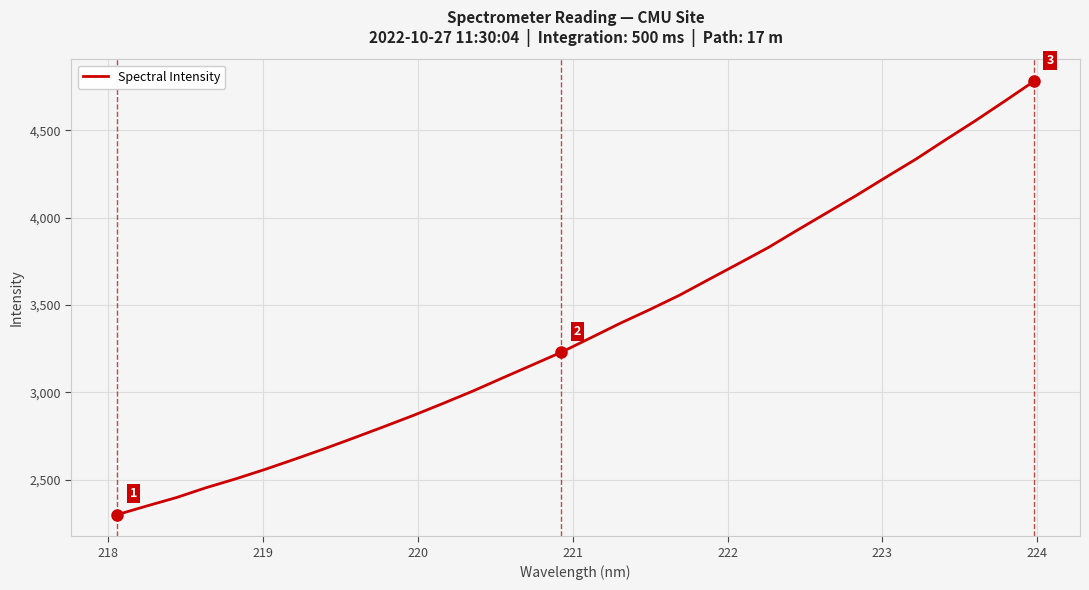

How many lines are shown in the chart?

1